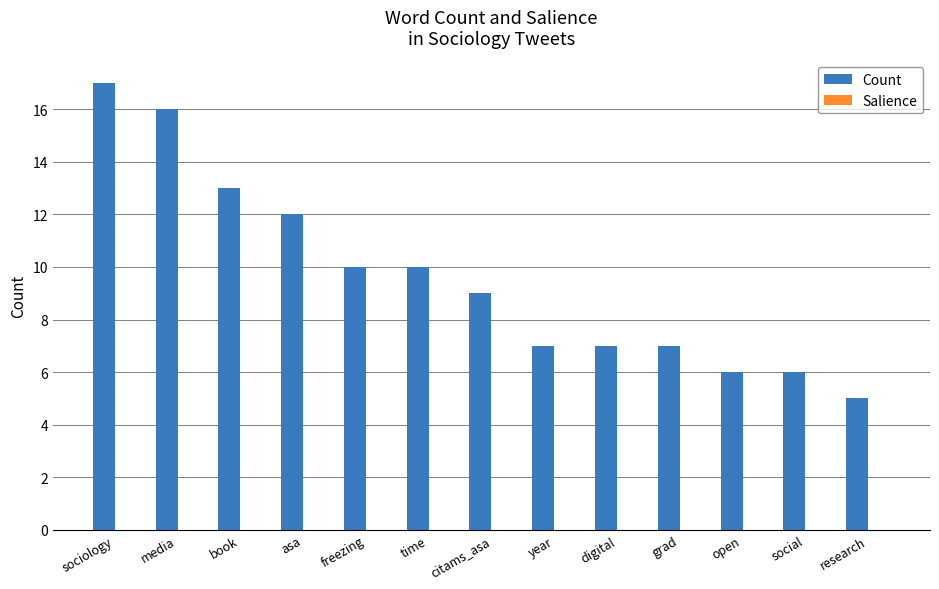

Which series has the largest total across all categories?

Count